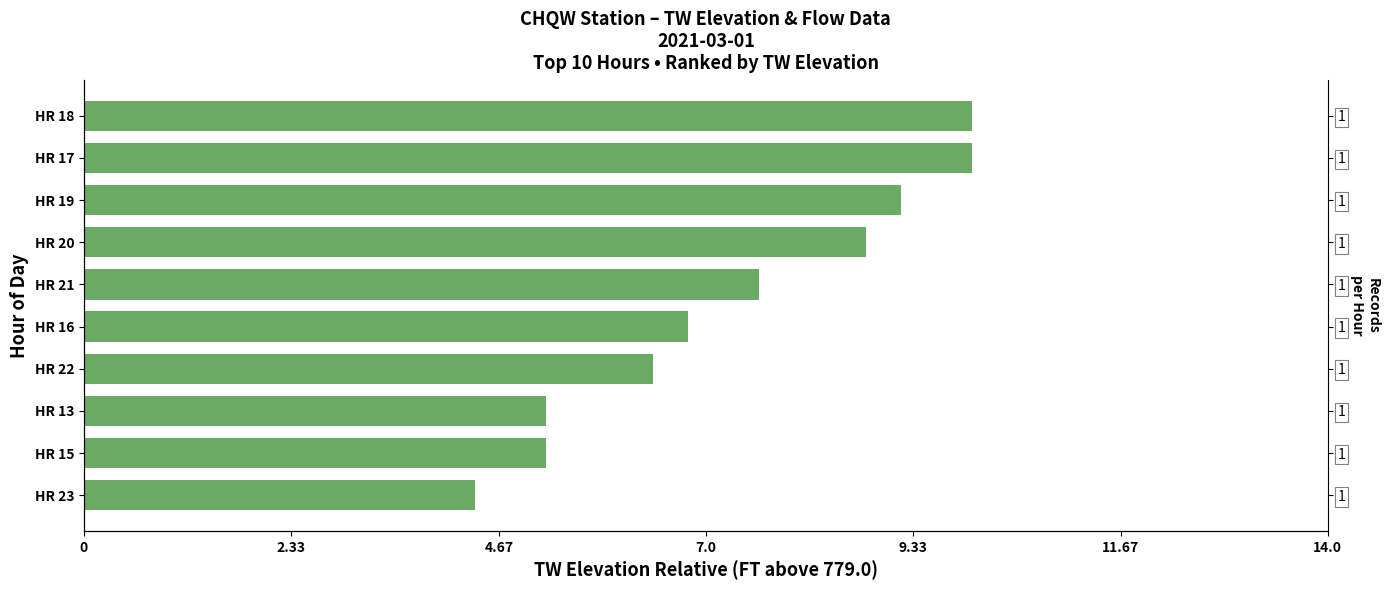

What is the difference between the second highest and minimum values?

5.6